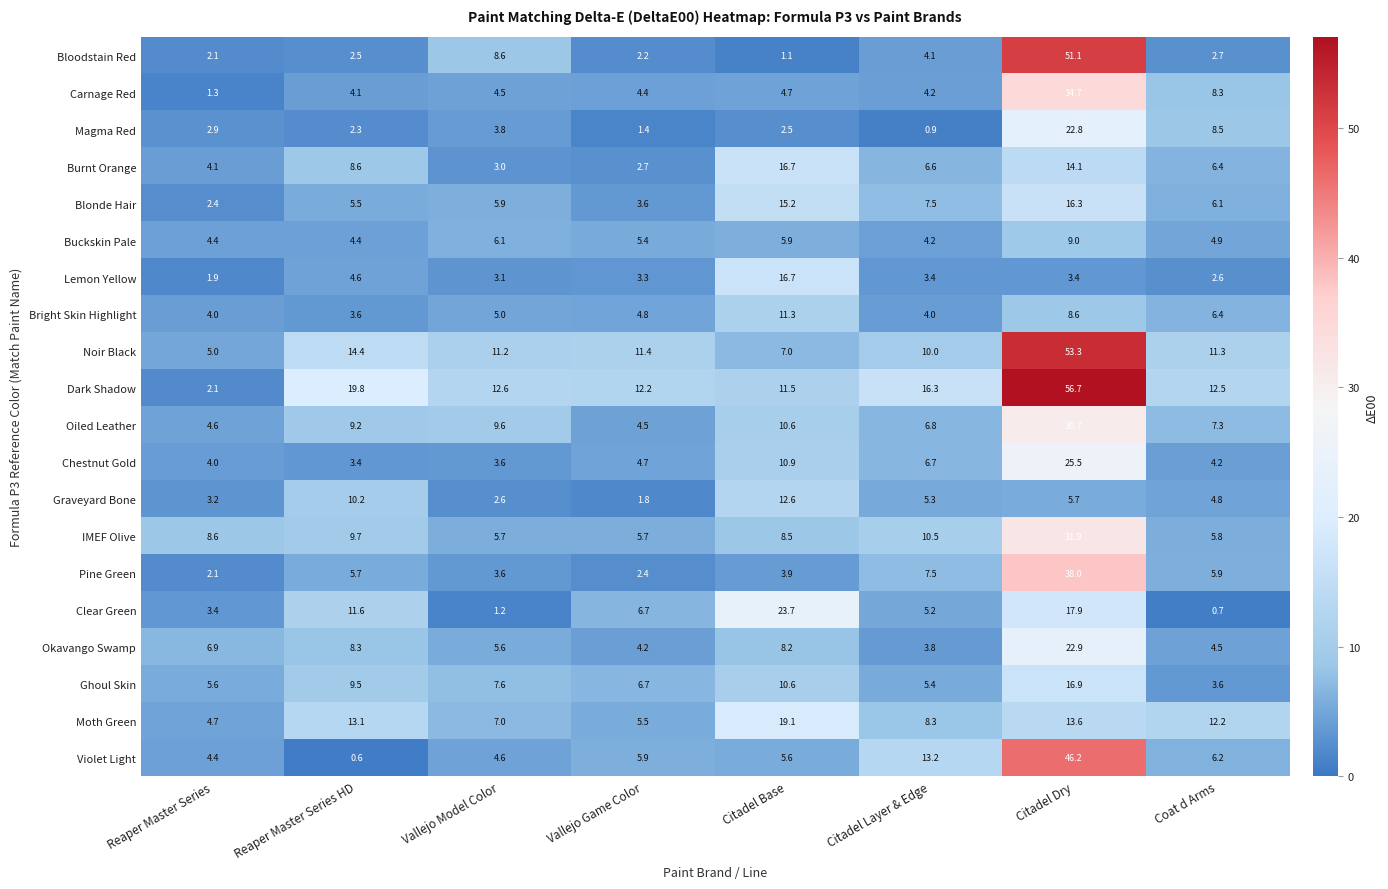

Rank the categories by Burnt Orange value from highest to lowest.

Citadel Base, Citadel Dry, Reaper Master Series HD, Citadel Layer & Edge, Coat d Arms, Reaper Master Series, Vallejo Model Color, Vallejo Game Color